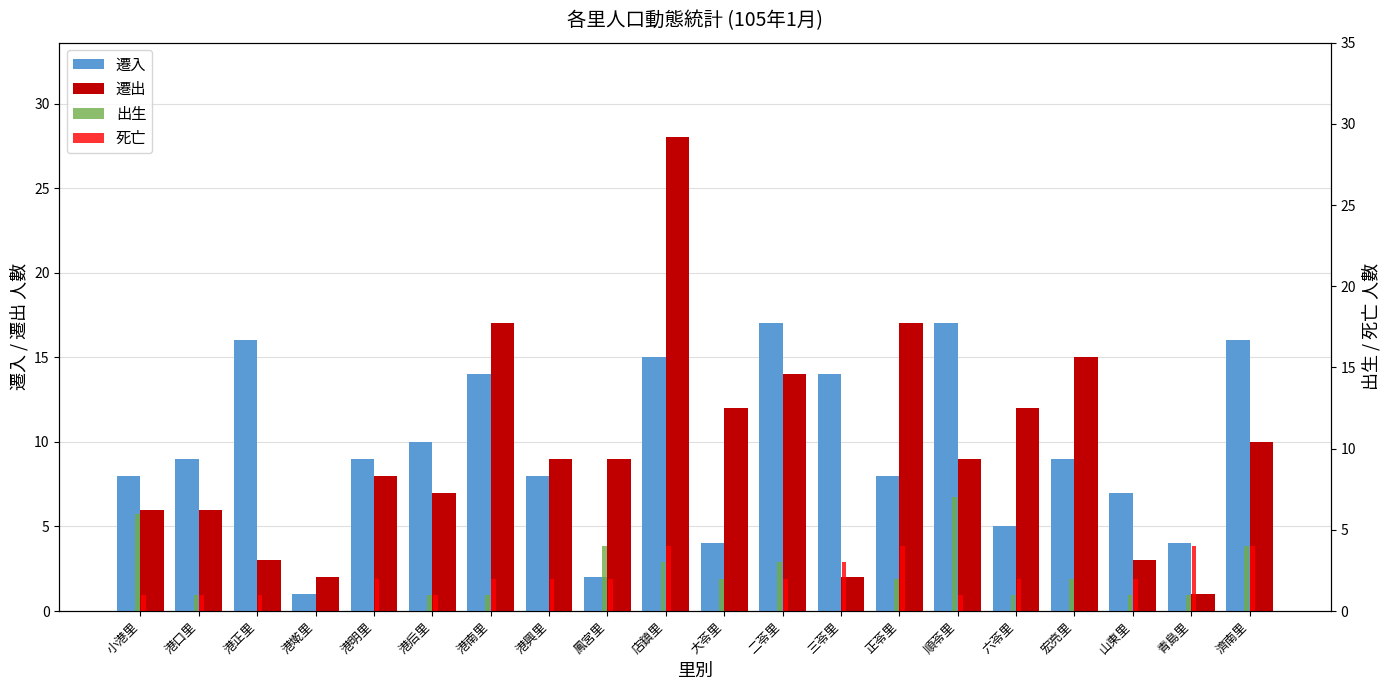

At which label is 出生 closest to 3?

店鎮里